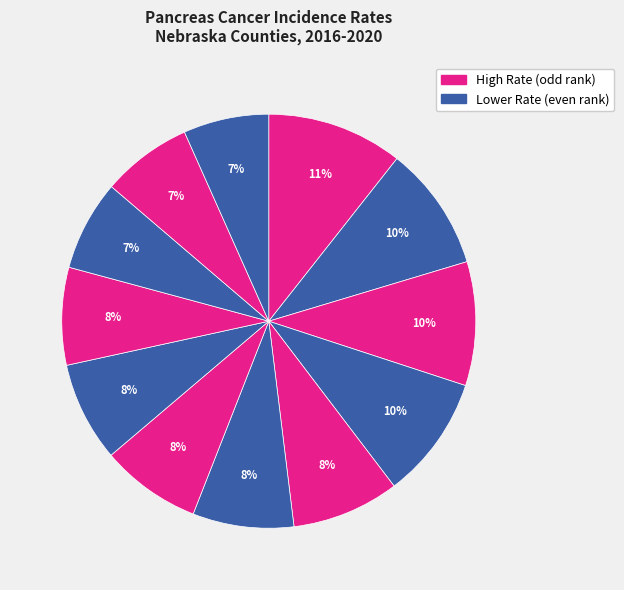

To the nearest percent, what is the difference between the largest and smallest slice percentages?

4%